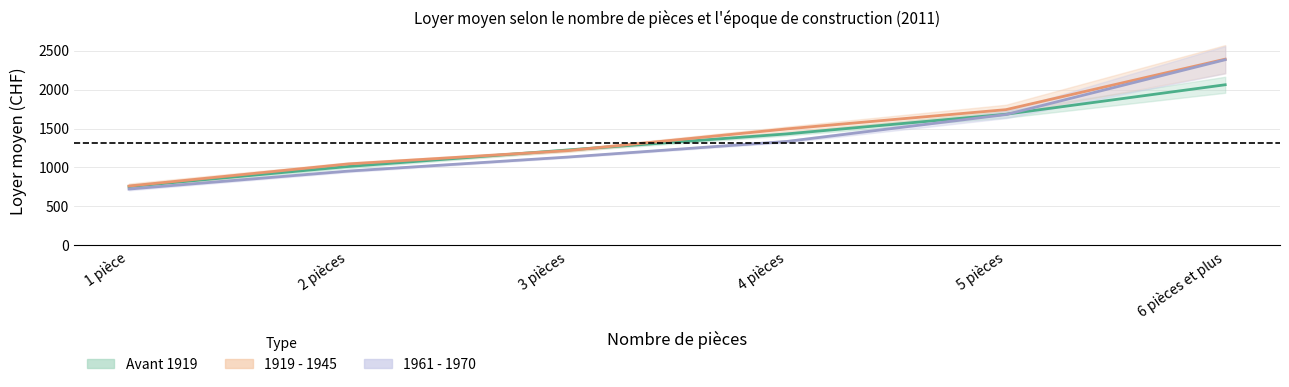

Reading left to right, extract all data points from this chart.

Locataires Avant 1919: 754	1012	1224	1431	1684	2063
Locataires 1919-1945: 761	1045	1216	1495	1743	2392
Locataires 1961-1970: 722	953	1133	1334	1680	2385